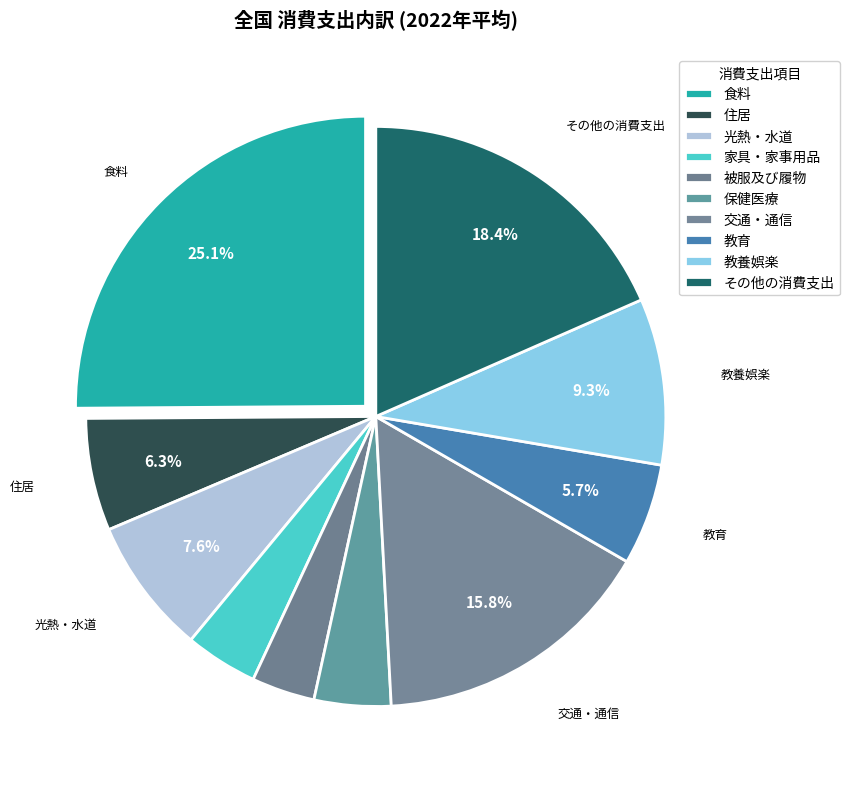

Count the number of slices in the pie.

10